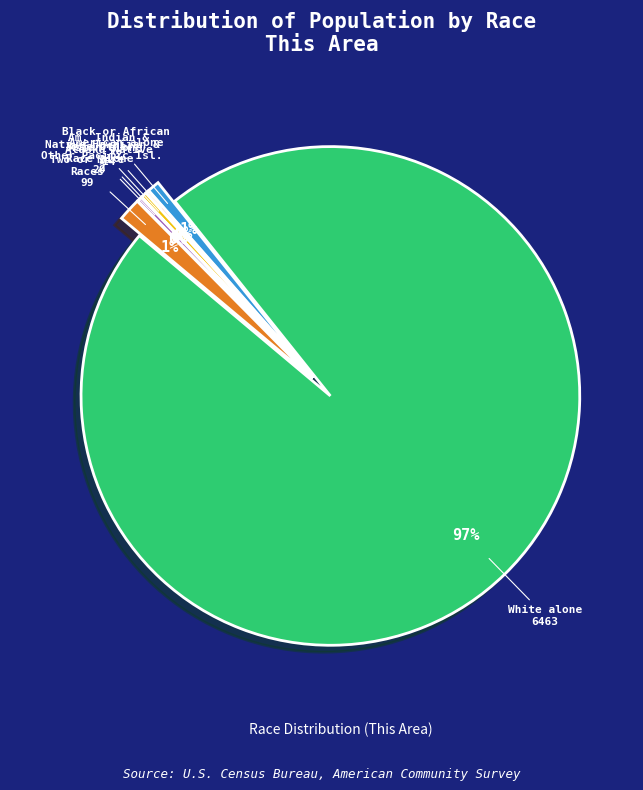

To the nearest percent, what is the average slice percentage?

14%